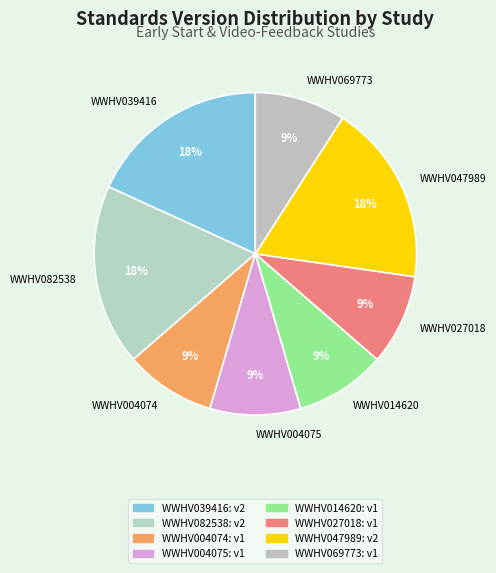

Which has a higher value, WWHV004075 or WWHV082538?

WWHV082538